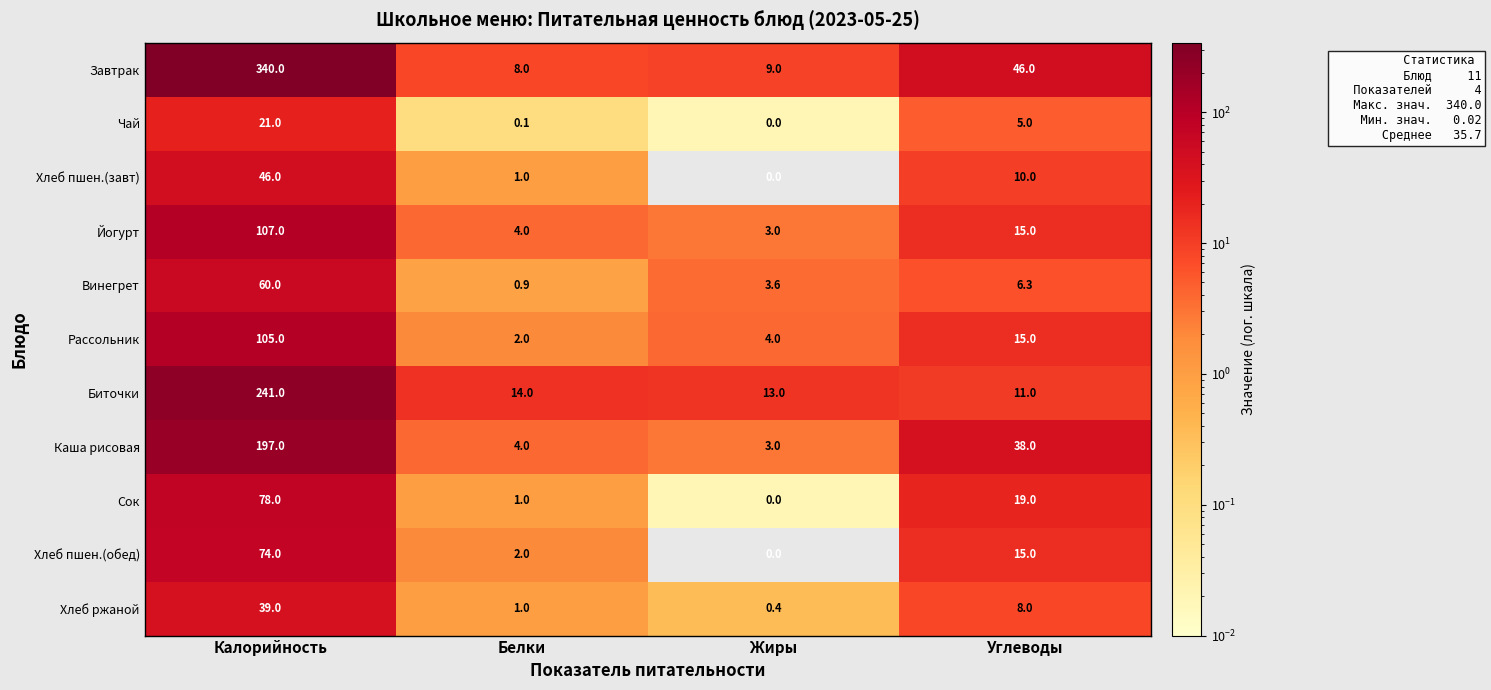

What is the difference between the Винегрет values at Углеводы and Жиры?

2.7